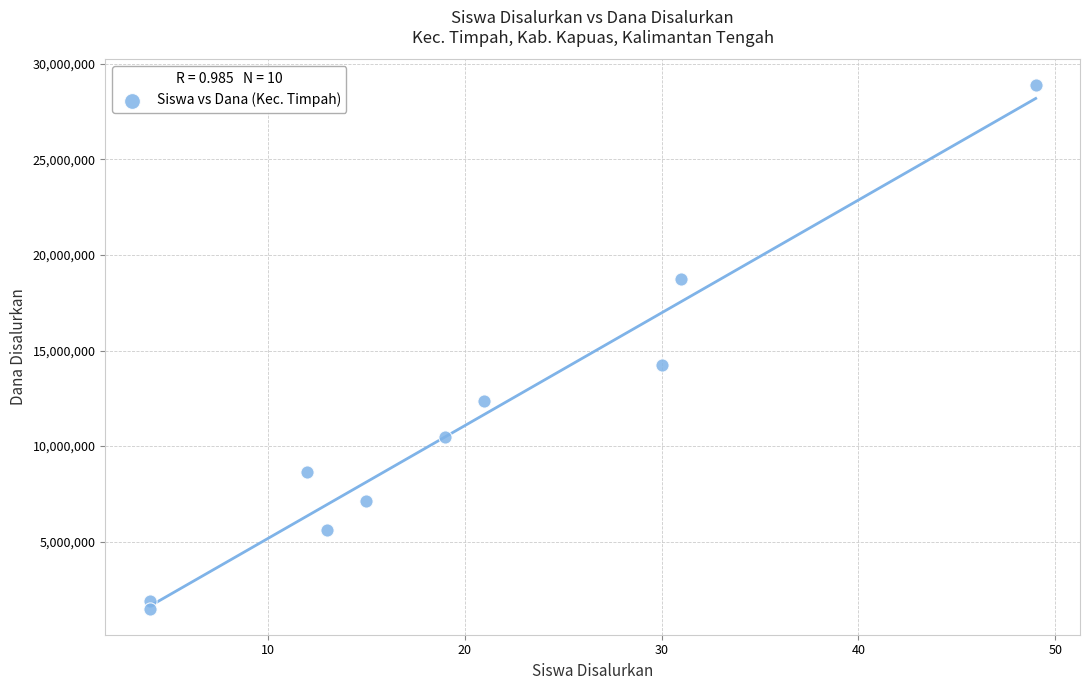

What Y value in the scatter plot is closest to 15187500?

14250000